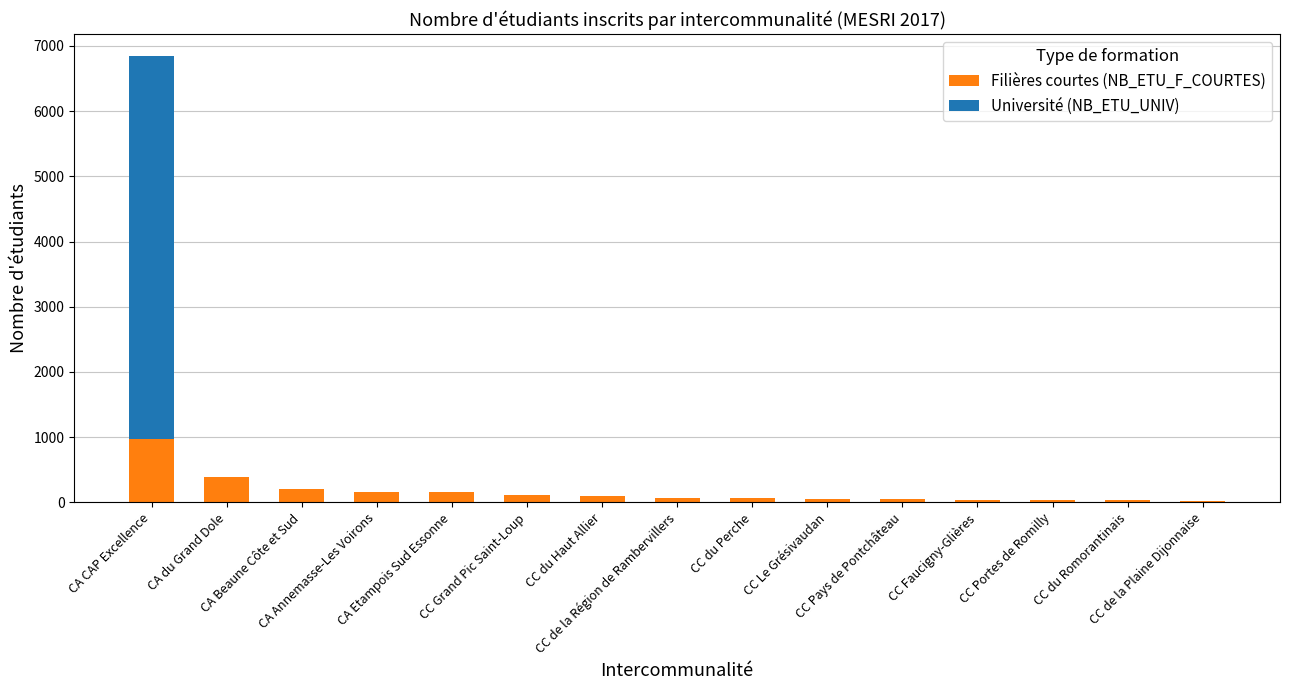

What is the maximum value for Filières courtes (NB_ETU_F_COURTES)?

969